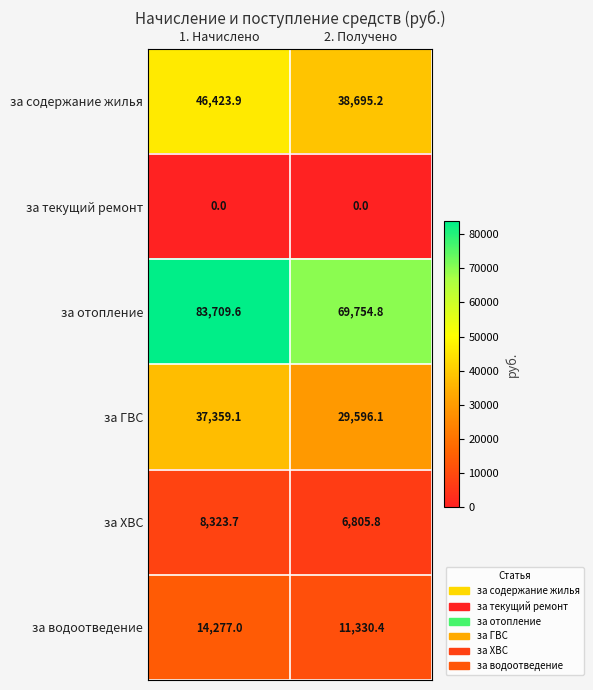

How many series are shown in this chart?

6